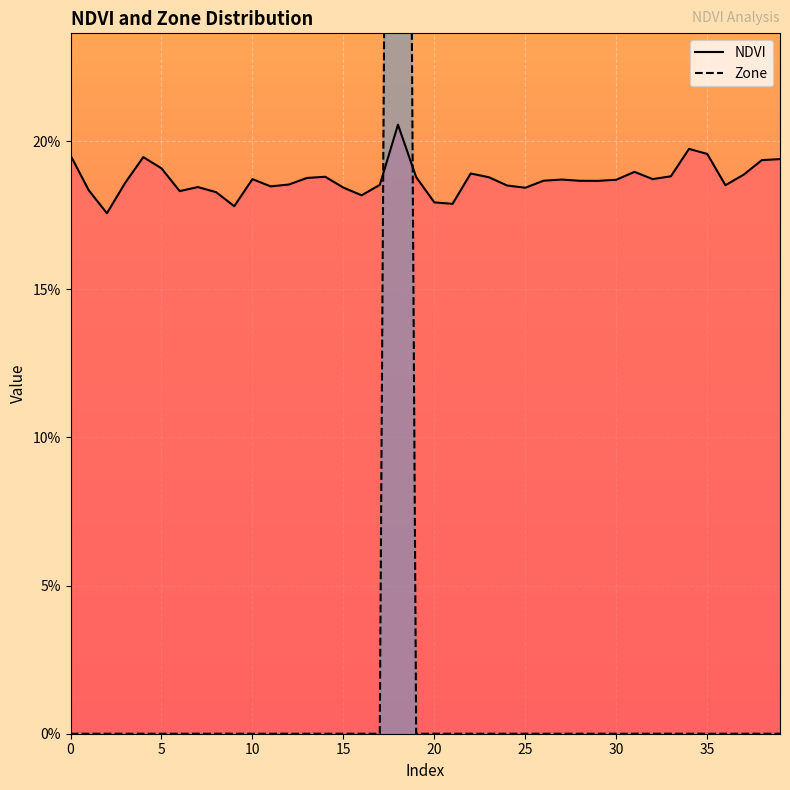

In NDVI, how many points are lower than both neighbors (excluding endpoints)?

10